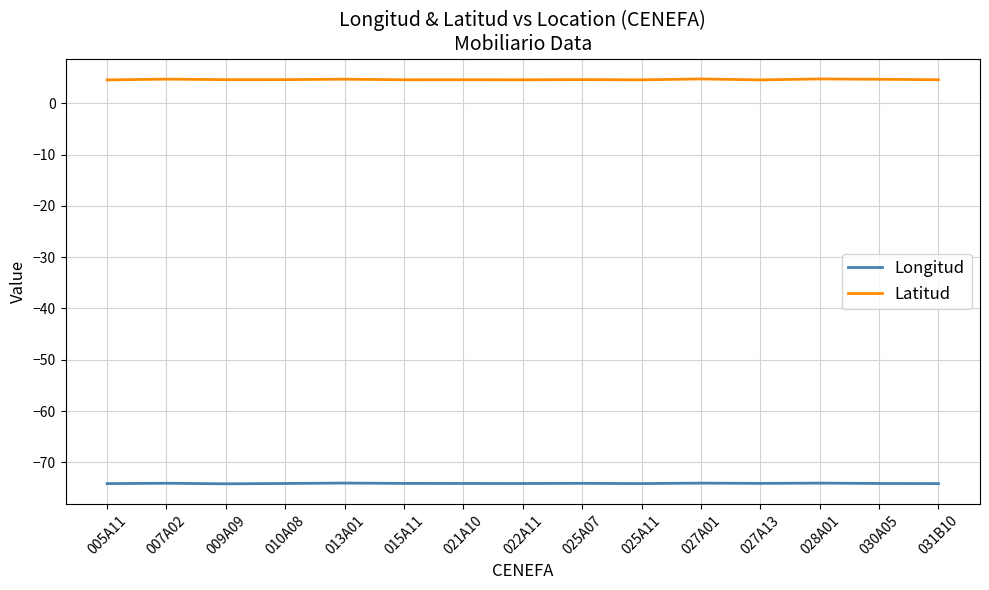

What is the difference between the highest and lowest values at 010A08?

78.7